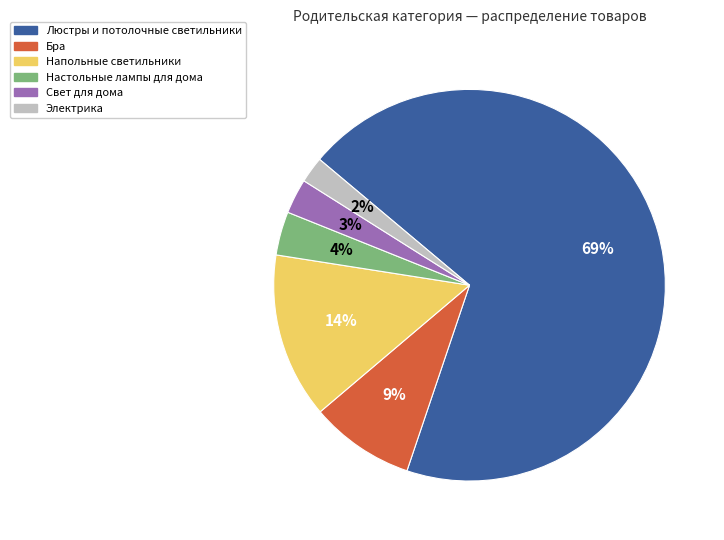

To the nearest percent, what portion does Электрика represent?

2%